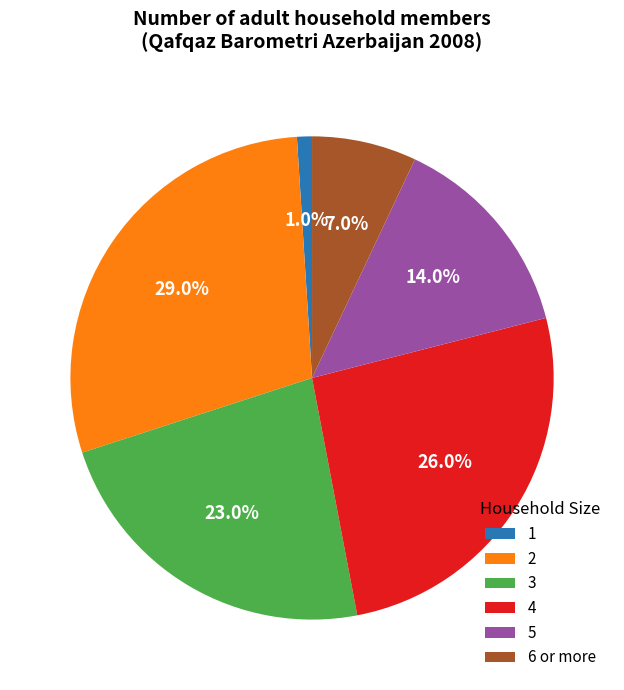

Approximately how many times larger is the value at 4 compared to 3?

1.1